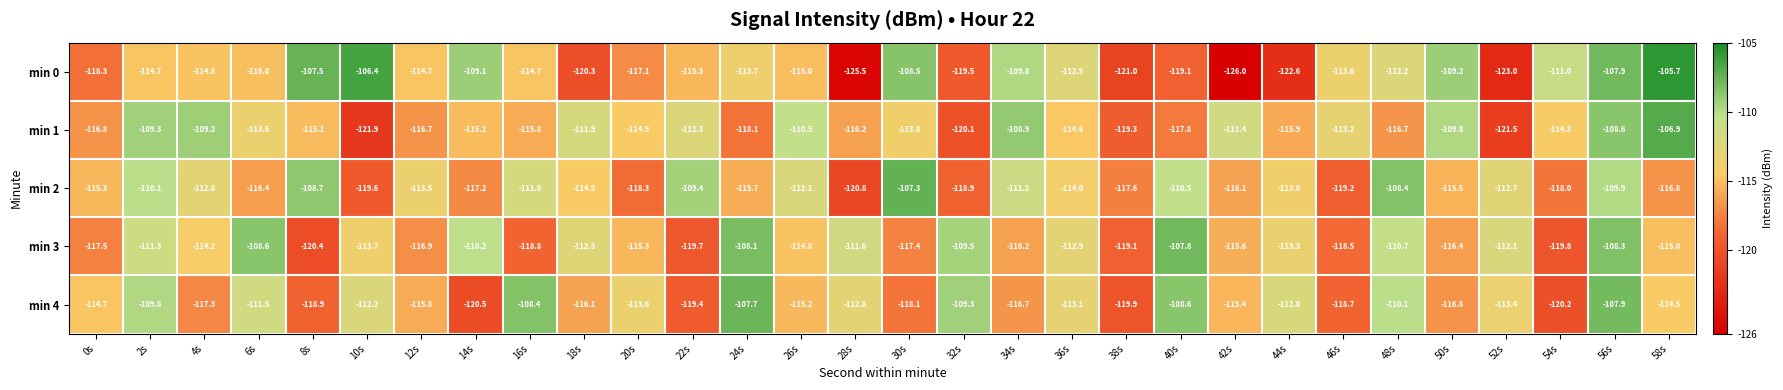

Is it true that min 1 equals -41.5 at 16s?

False